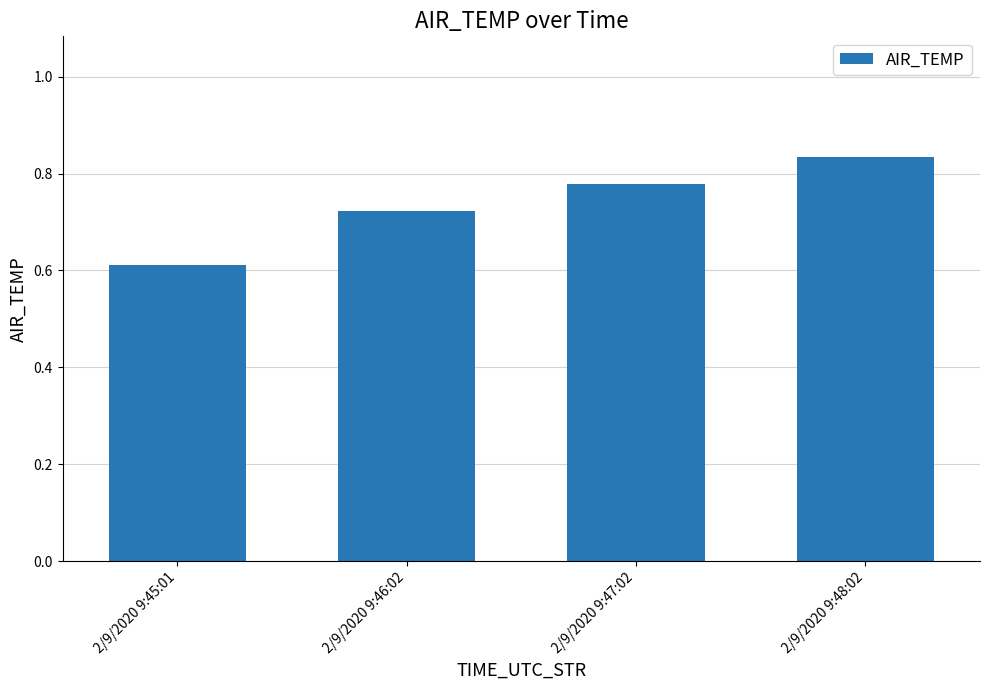

What is the sum of all values?

2.9